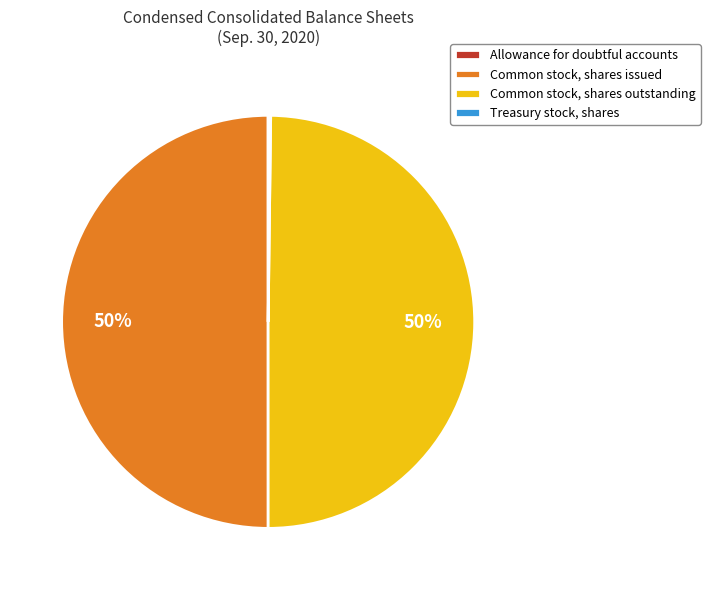

What percentage is the Common stock, shares outstanding slice, to the nearest percent?

50%